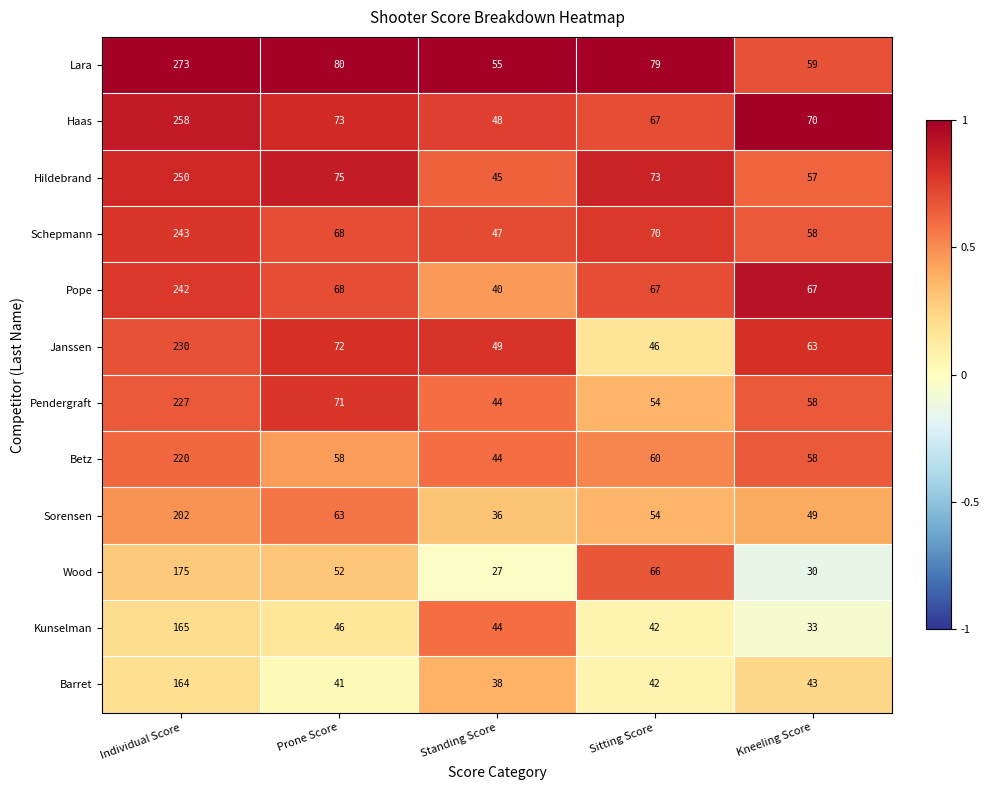

Which category has the highest value across all series?

Individual Score